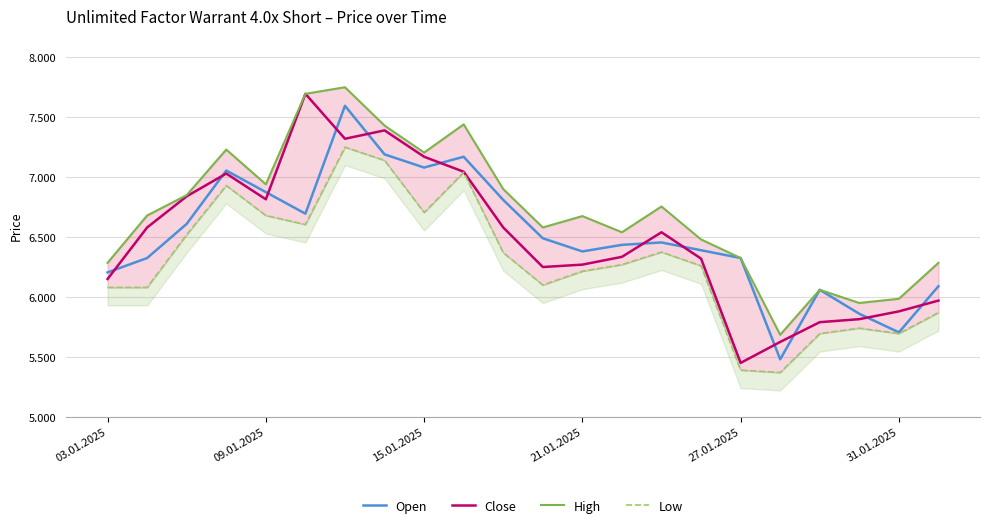

Reading left to right, extract all data points from this chart.

Open: 6205	6325	6610	7055	6875	6695	7595	7190	7080	7170	6810	6490	6380	6435	6455	6390	6325	5480	6060	5860	5705	6090
Close: 6150	6580	6840	7030	6815	7695	7320	7390	7170	7045	6580	6250	6270	6335	6540	6320	5450	5625	5790	5815	5880	5970
High: 6285	6680	6850	7230	6940	7695	7750	7430	7205	7440	6900	6580	6675	6540	6755	6480	6325	5685	6060	5950	5985	6285
Low: 6080	6080	6520	6930	6680	6605	7250	7140	6705	7040	6370	6100	6215	6270	6375	6260	5390	5370	5695	5740	5695	5870